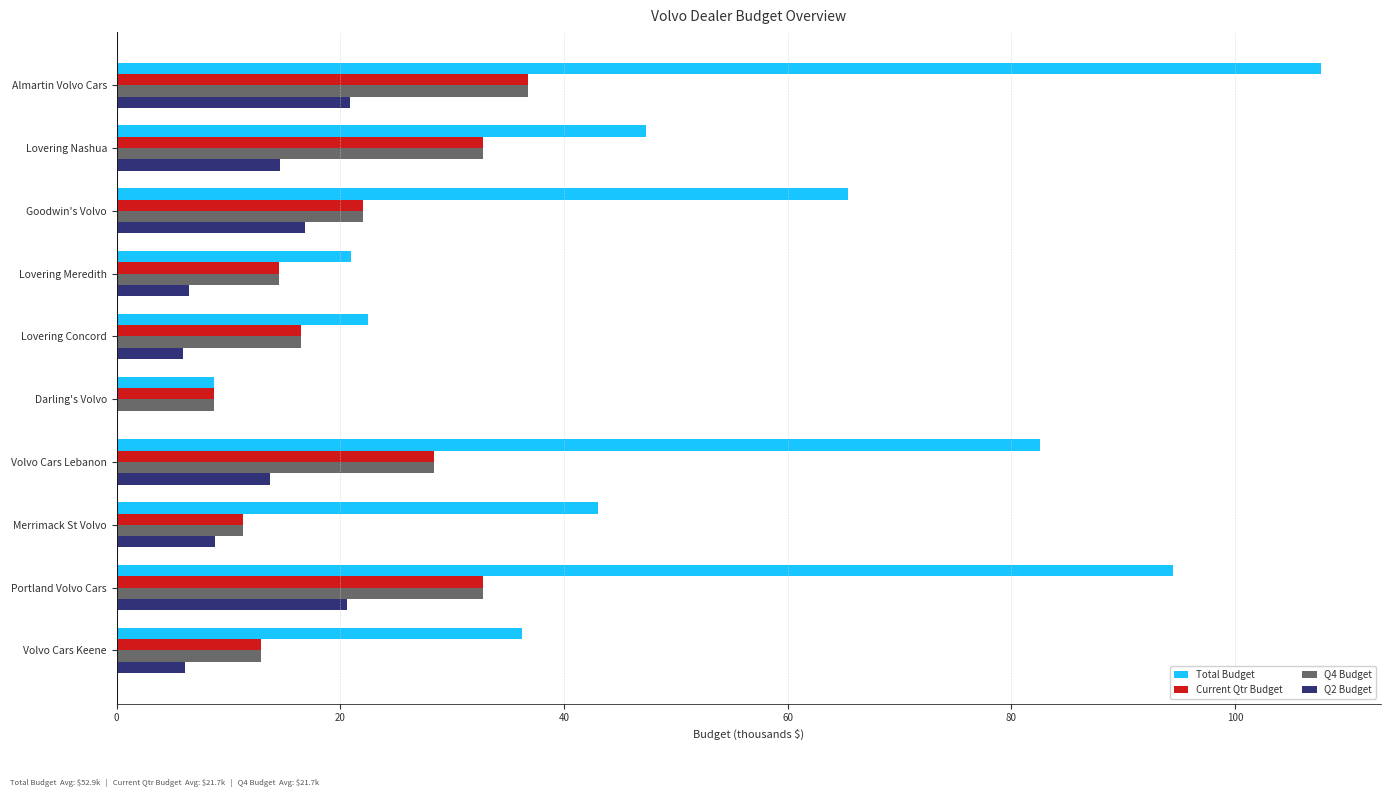

Is it true that Current Qtr Budget equals 50.6 at Almartin Volvo Cars?

False